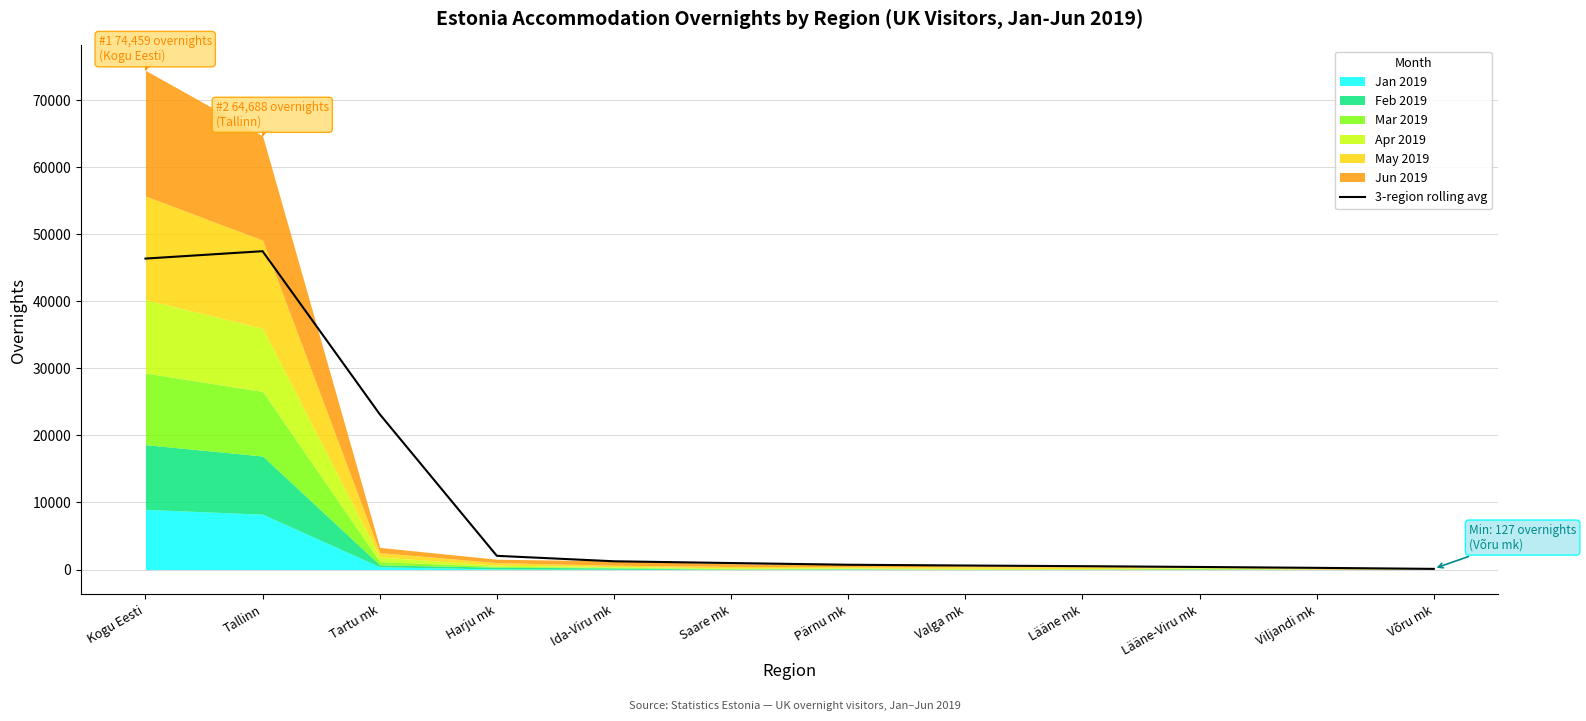

The chart shows a value of 395.7 at Viljandi mk. True or false?

False